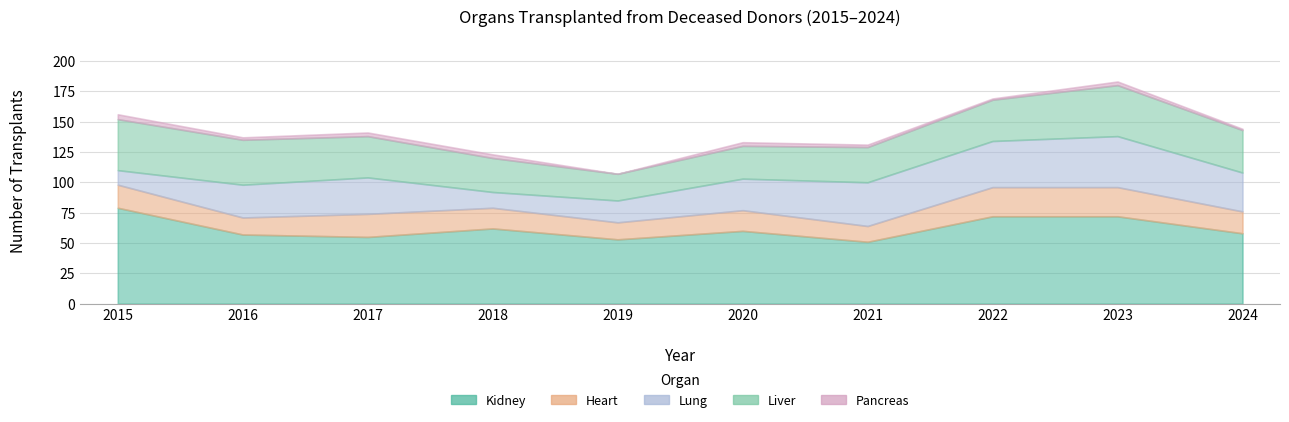

The kidney series shows 57 at 2016. True or false?

True